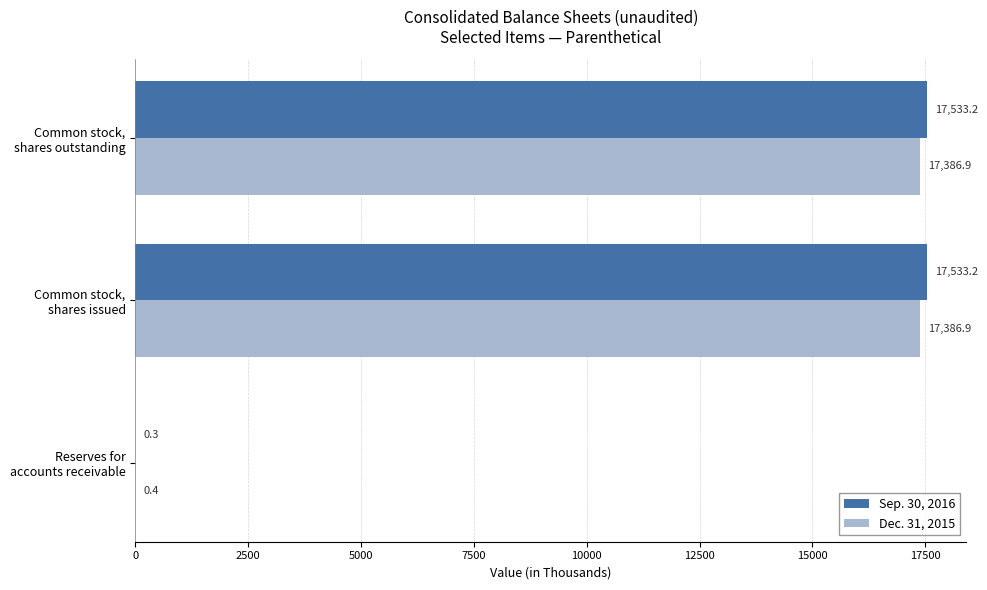

What is the maximum value shown in the chart?

17533.2